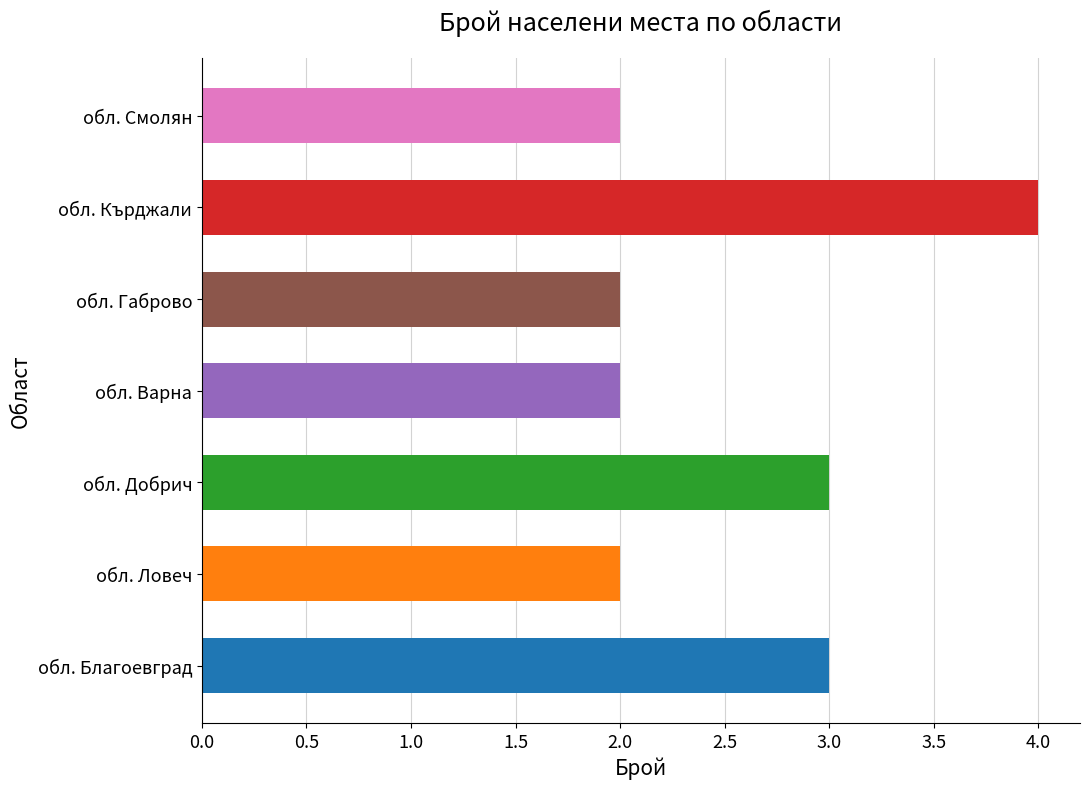

What is the difference between the maximum and minimum values?

2